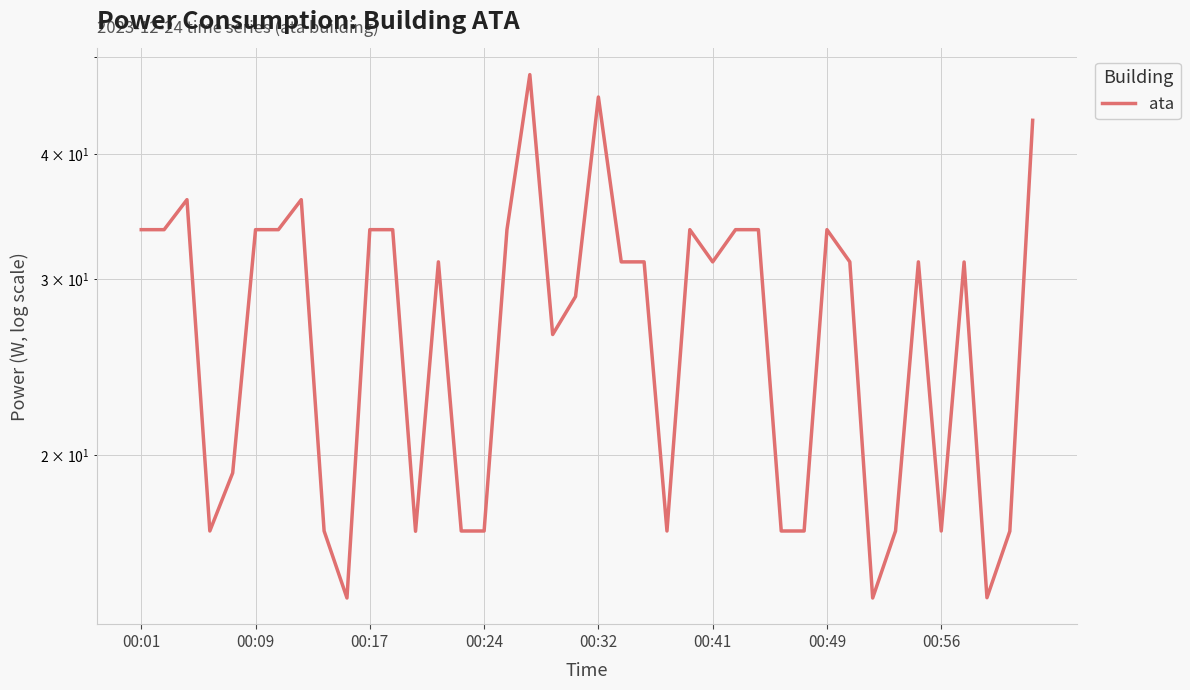

Count the number of values greater than 31.

23